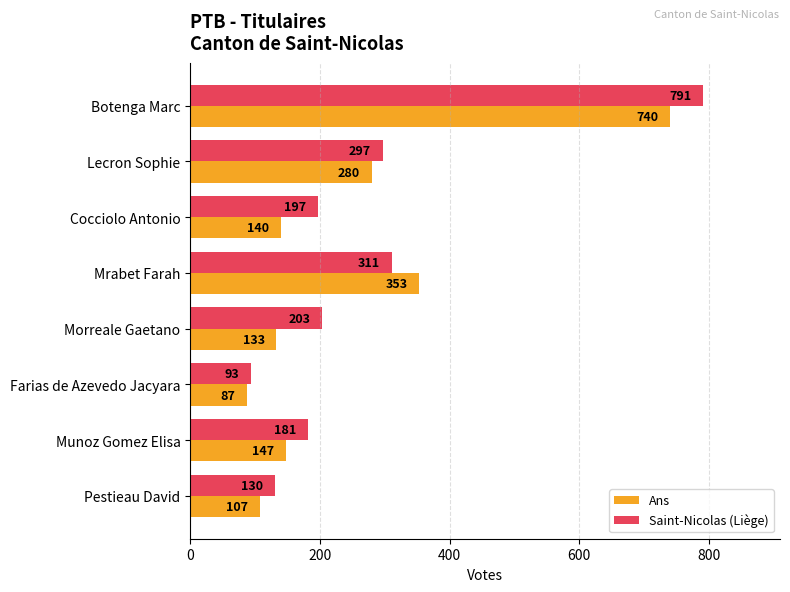

What is the maximum value shown in the chart?

791